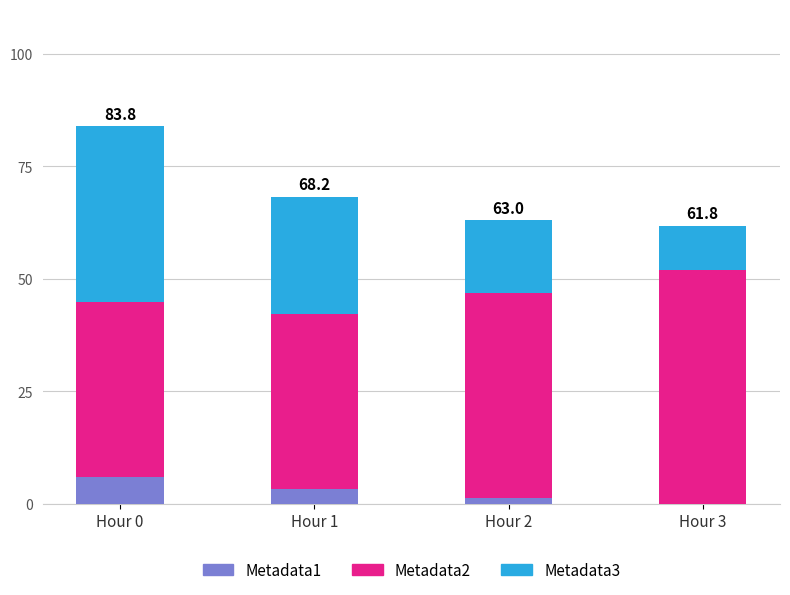

The value of Metadata1 at Hour 3 is 0.0. True or false?

True